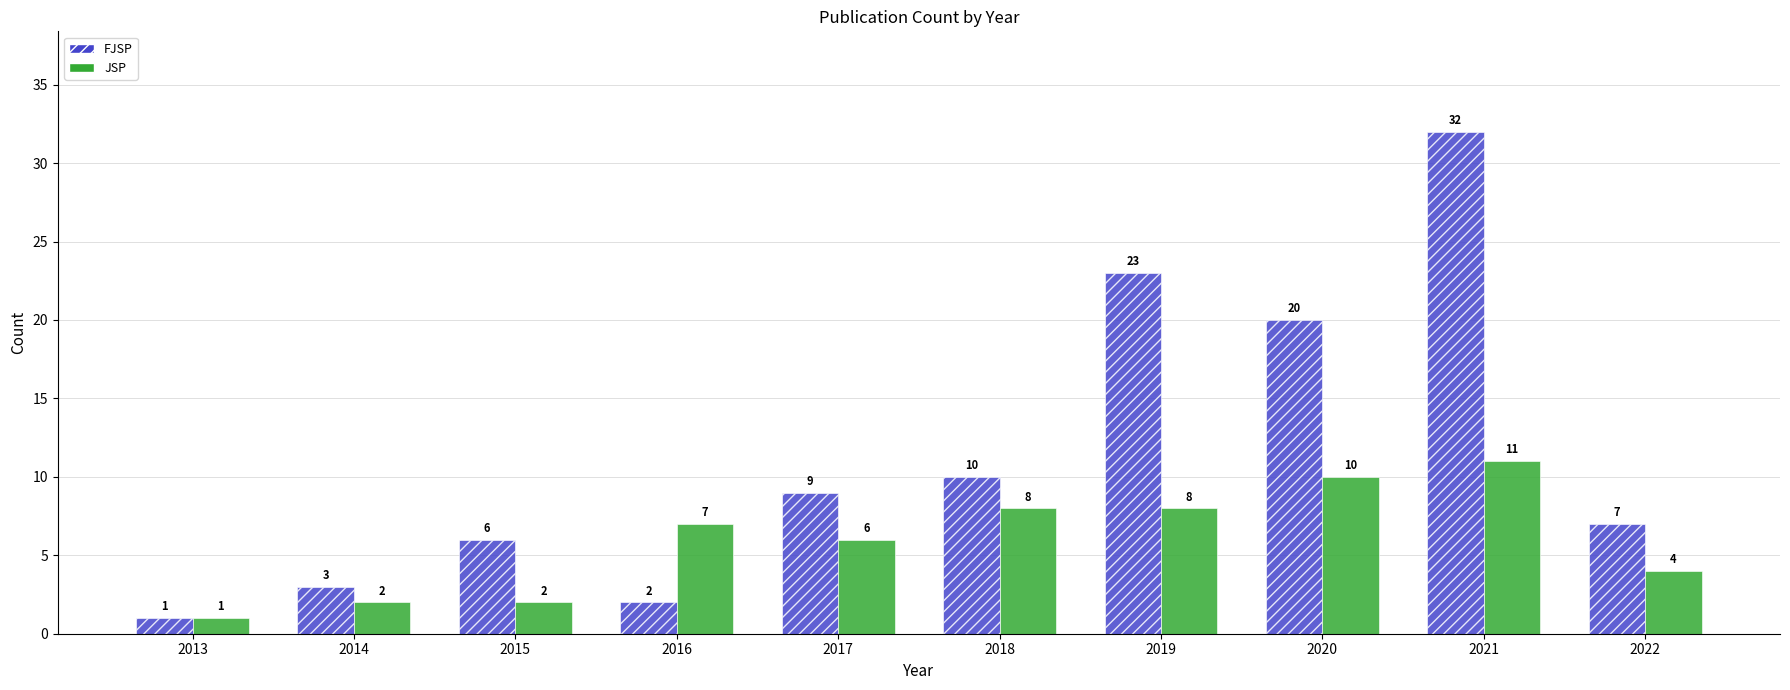

What is the average value of the JSP series?

6